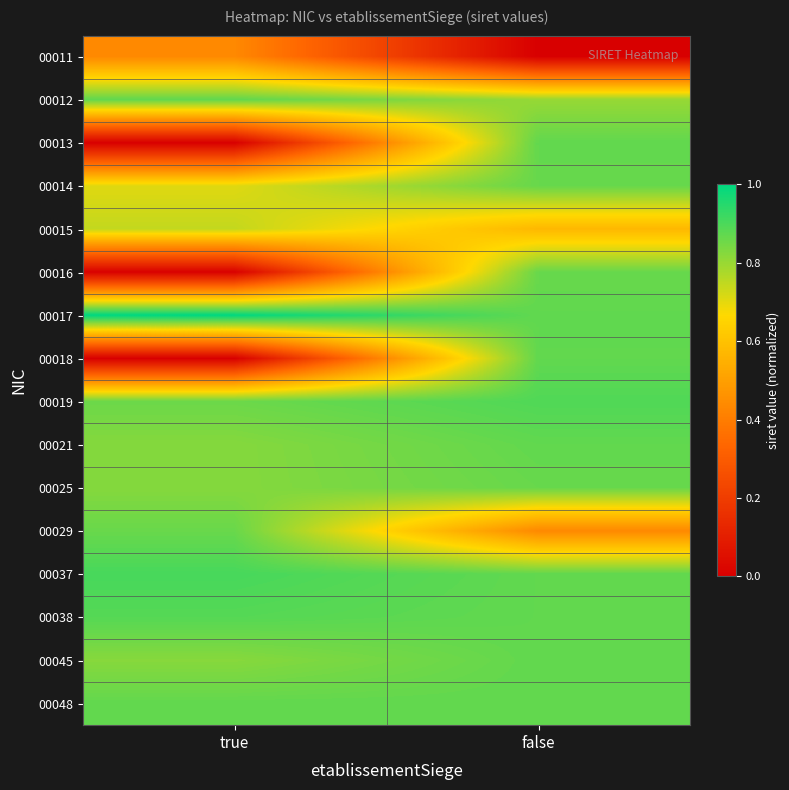

Rank the series by their maximum value, from highest to lowest.

00017, 00037, 00019, 00038, 00012, 00013, 00018, 00021, 00045, 00048, 00014, 00025, 00016, 00029, 00015, 00011